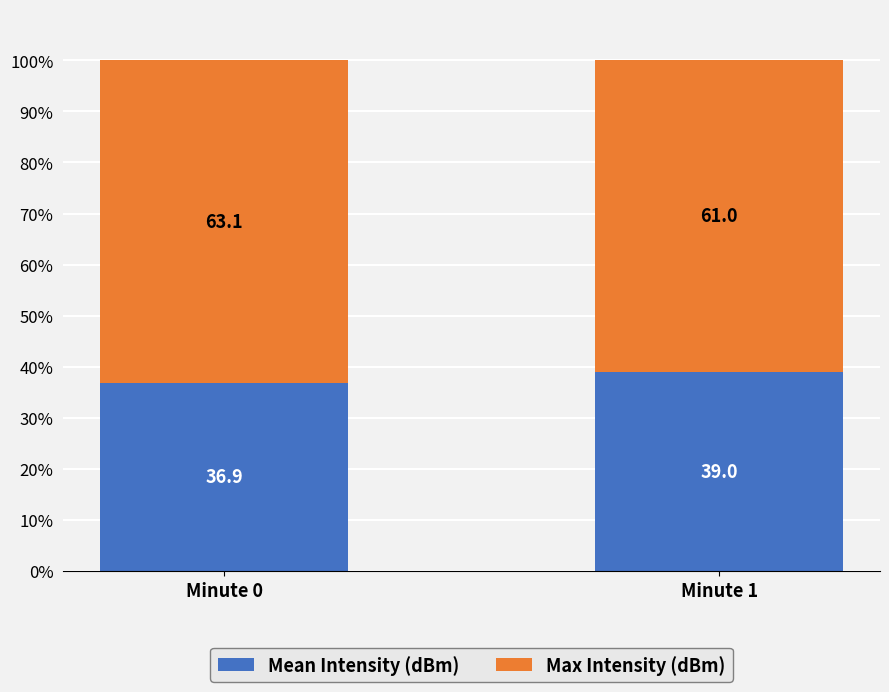

What value does the Mean Intensity (dBm) series have at Minute 1?

39.0